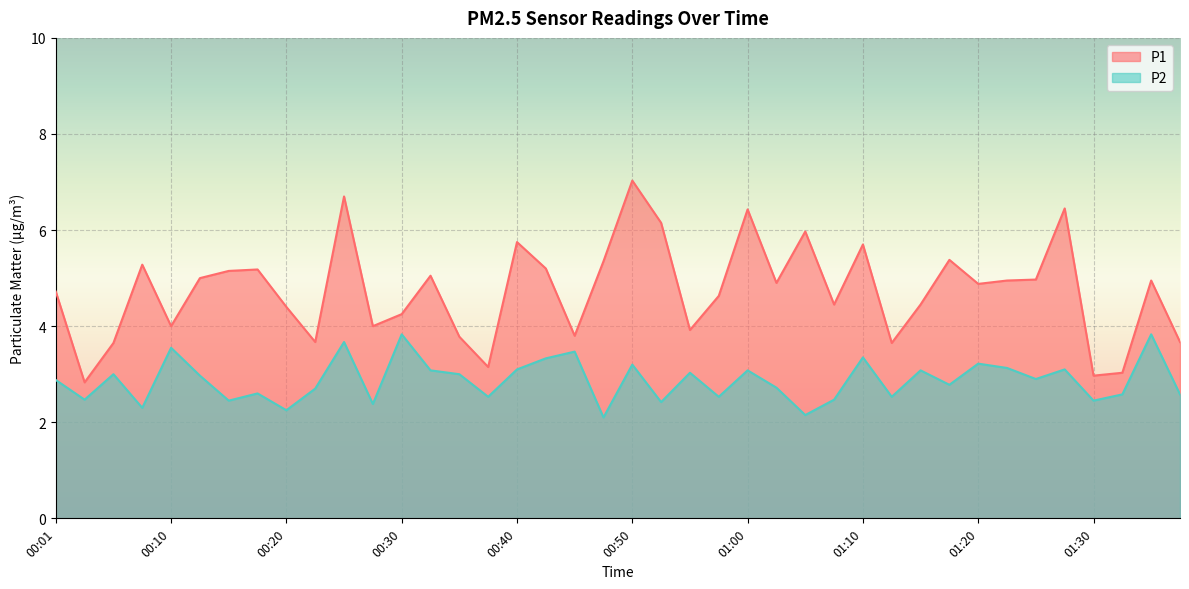

True or false: P1 and P2 cross at least once.

False